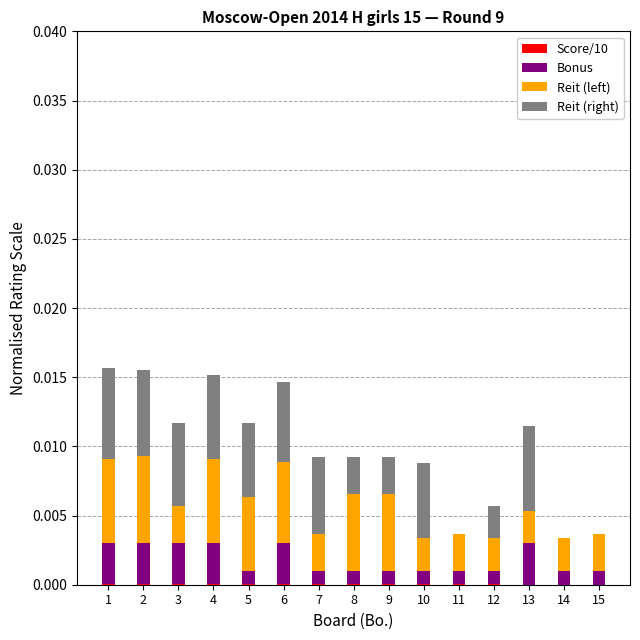

Is it true that Bonus equals 0.0 at 6?

False